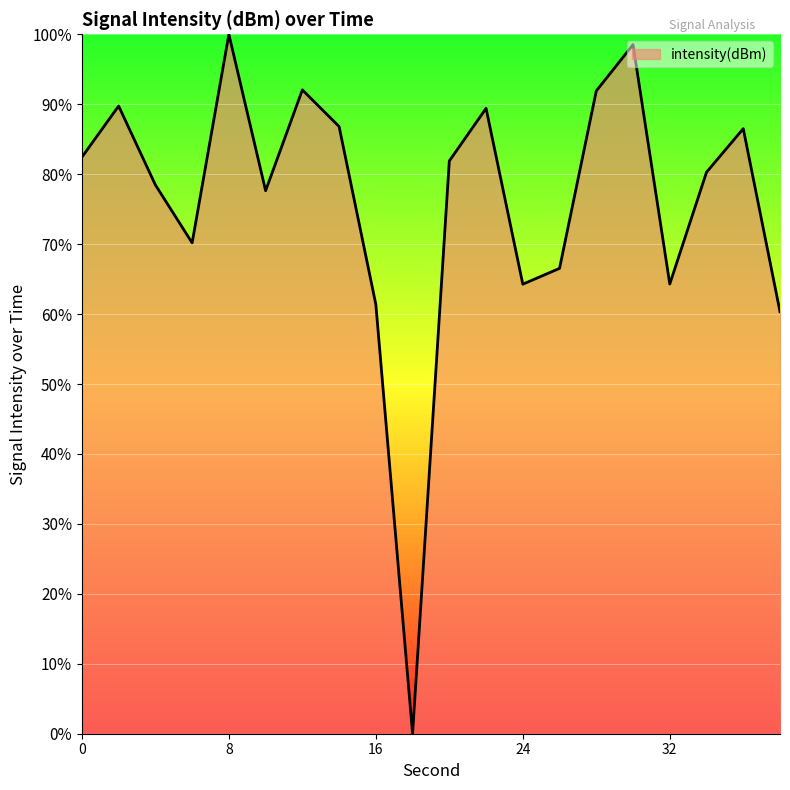

How many values exceed 81?

10